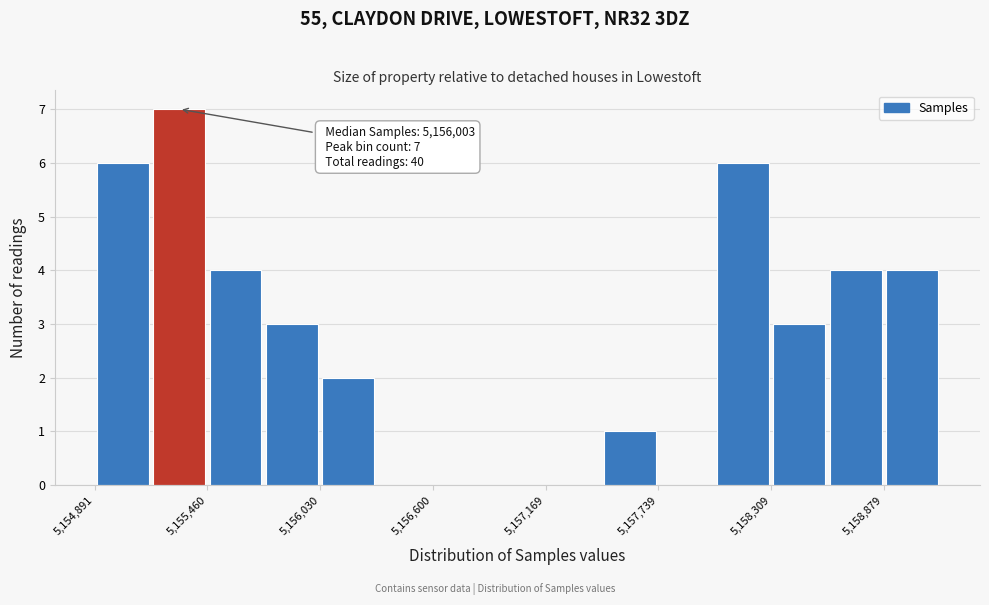

Read against the x-axis, roughly where is the centre of the tallest bar?

5155300